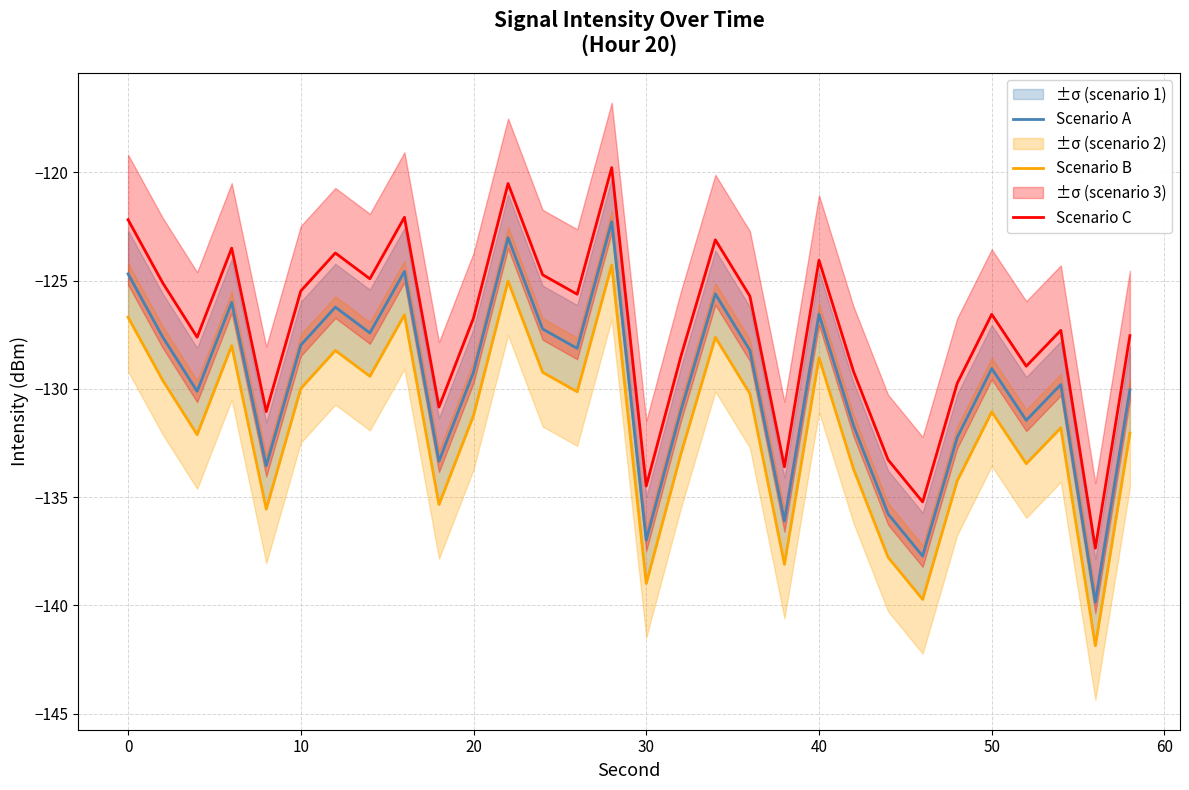

True or false: Scenario A and Scenario C cross at least once.

False